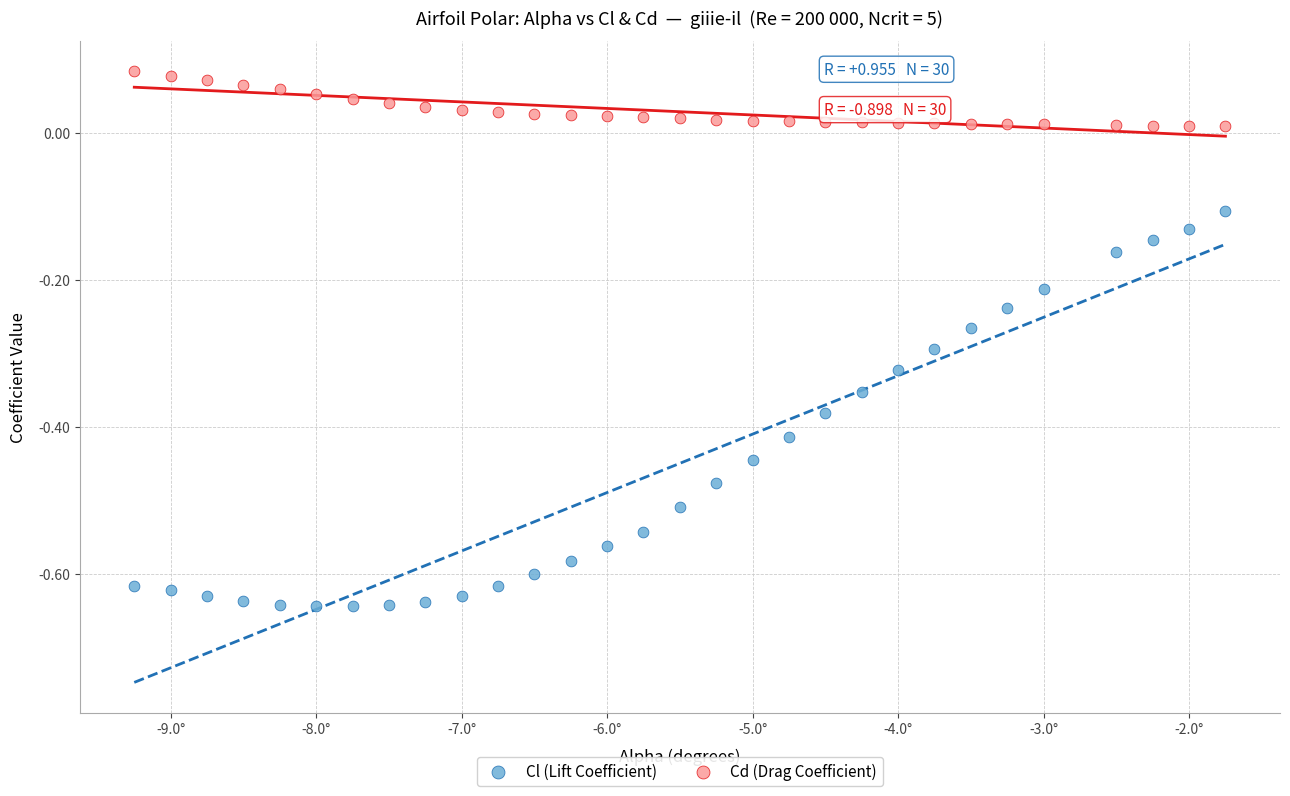

Which series contains the lowest Y value?

Cl (Lift Coefficient)